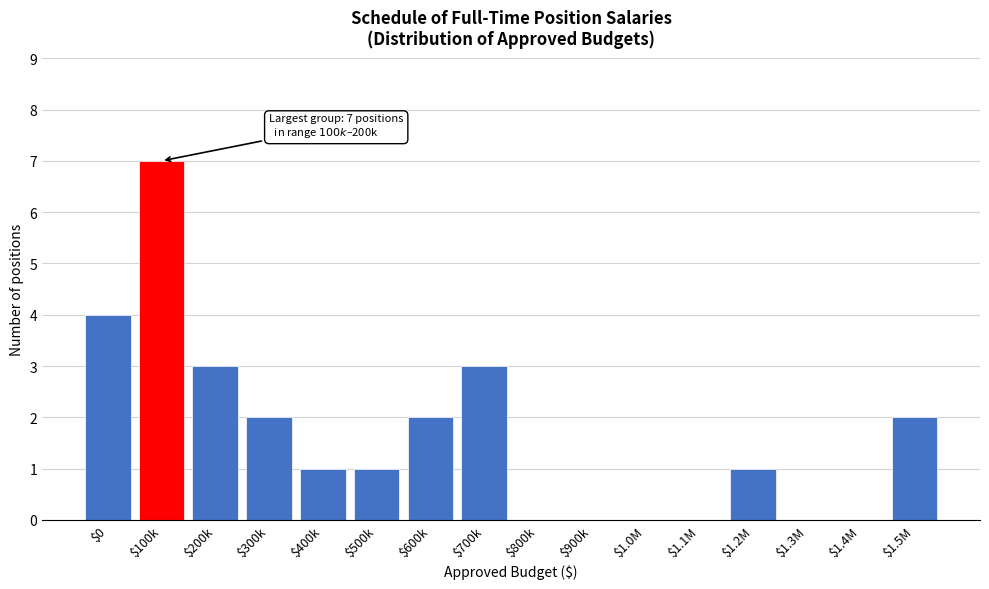

The chart shows a value of 2 at $1.5M. True or false?

True